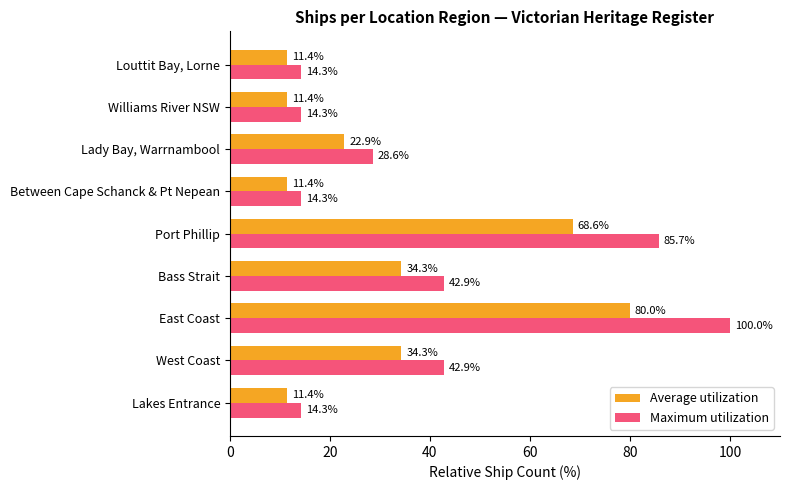

At which category is the sum across all series the highest?

East Coast